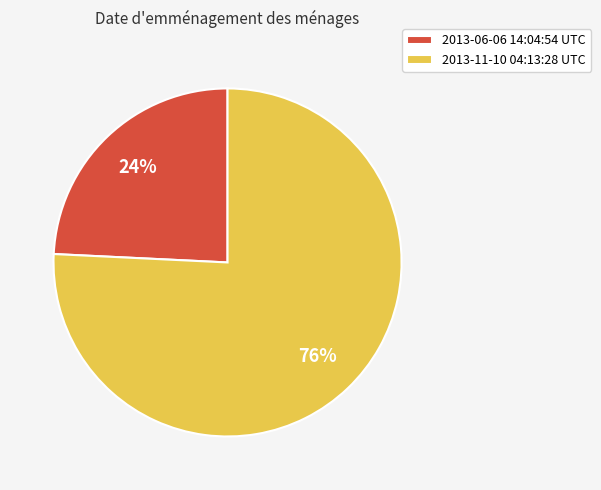

Is it true that 2013-11-10 04:13:28 UTC is 66% of the pie?

False